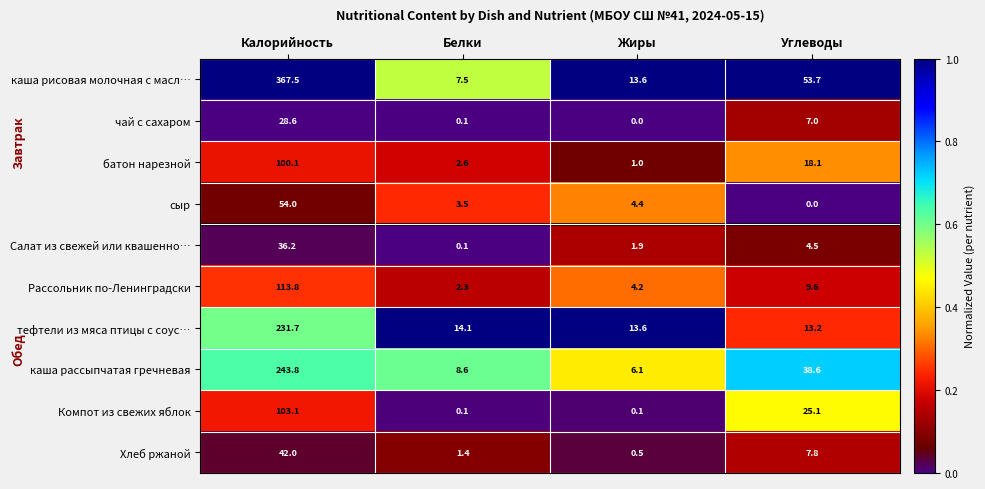

What is the sum of the батон нарезной values at Белки and Калорийность?

102.7